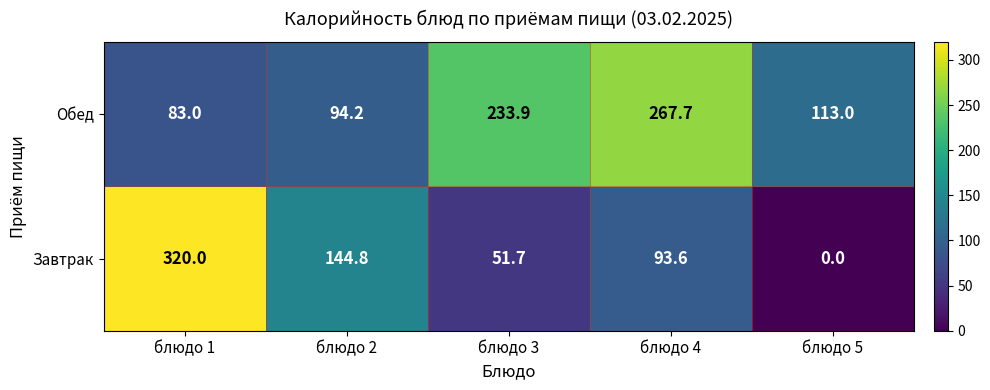

The value of Обед at блюдо 1 is 83.0. True or false?

True